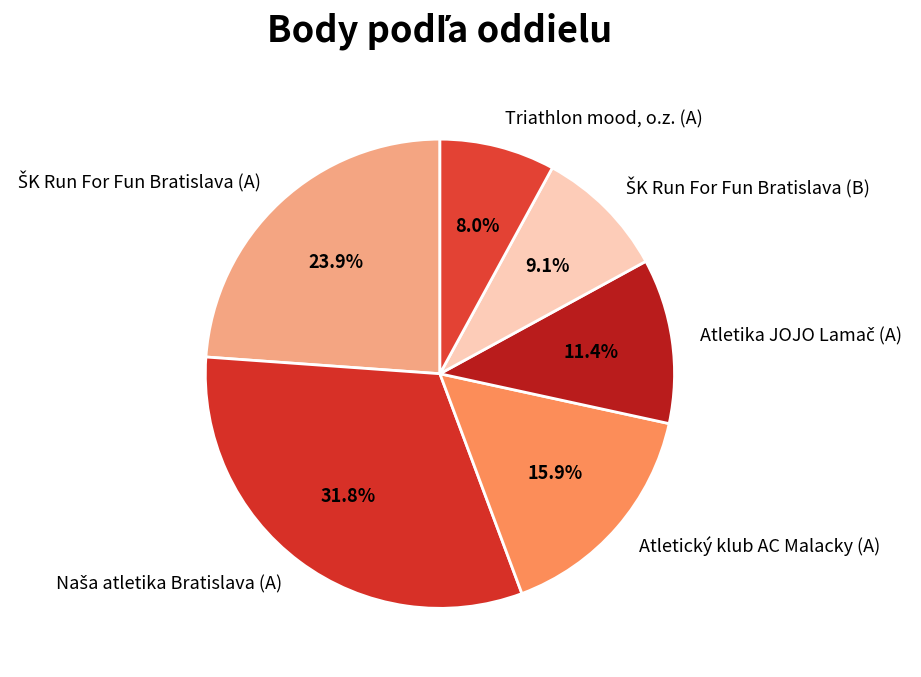

Does any single category account for the majority?

No